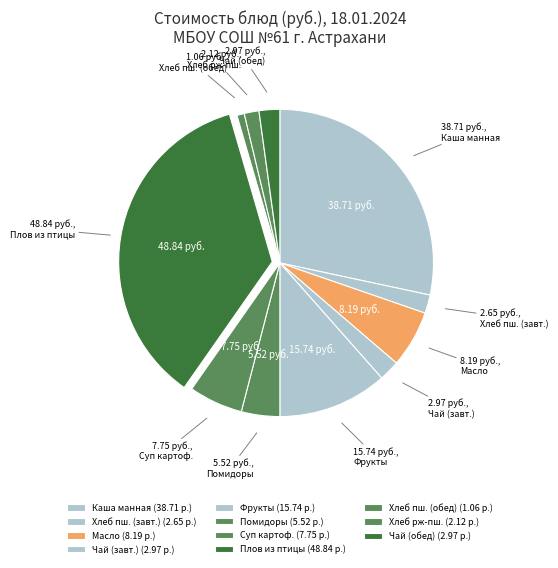

What is the smallest slice in the pie chart?

Хлеб пшеничный (обед)